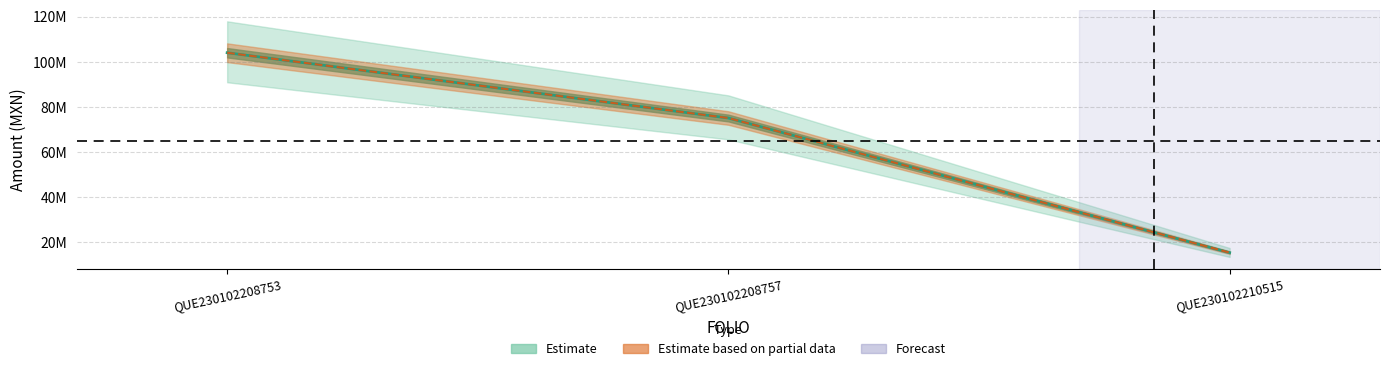

Which series has the largest total across all categories?

MONTO